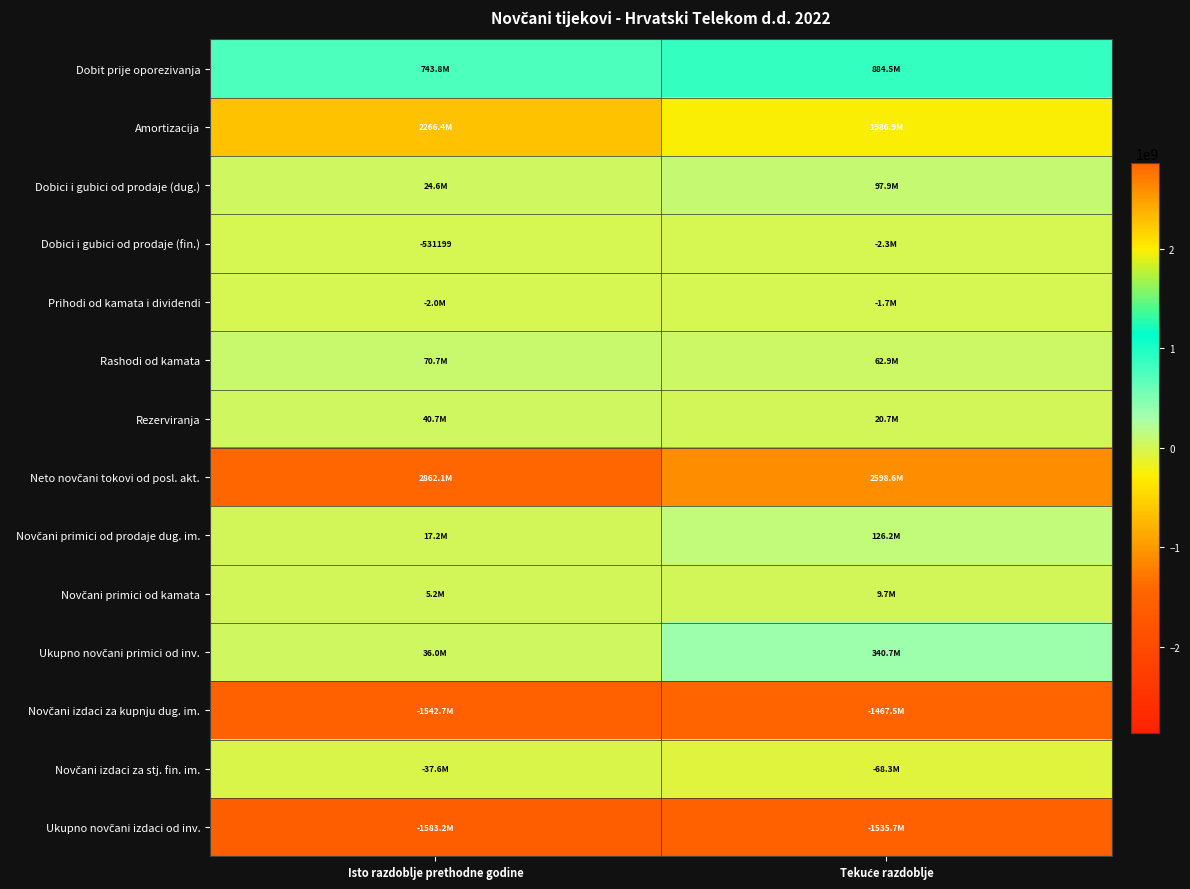

Rank the series at Tekuće razdoblje from lowest to highest value.

Ukupno novčani izdaci od inv., Novčani izdaci za kupnju dug. im., Novčani izdaci za stj. fin. im., Dobici i gubici od prodaje (fin.), Prihodi od kamata i dividendi, Novčani primici od kamata, Rezerviranja, Rashodi od kamata, Dobici i gubici od prodaje (dug.), Novčani primici od prodaje dug. im., Ukupno novčani primici od inv., Dobit prije oporezivanja, Amortizacija, Neto novčani tokovi od posl. akt.